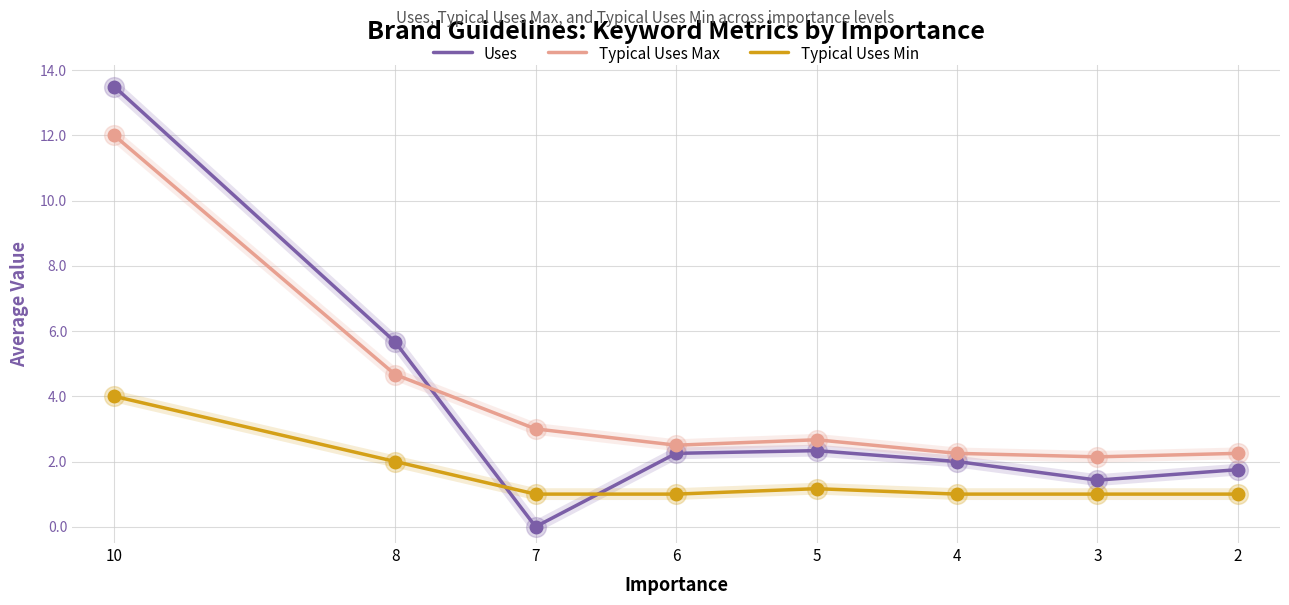

At how many categories does at least one series exceed 8?

1